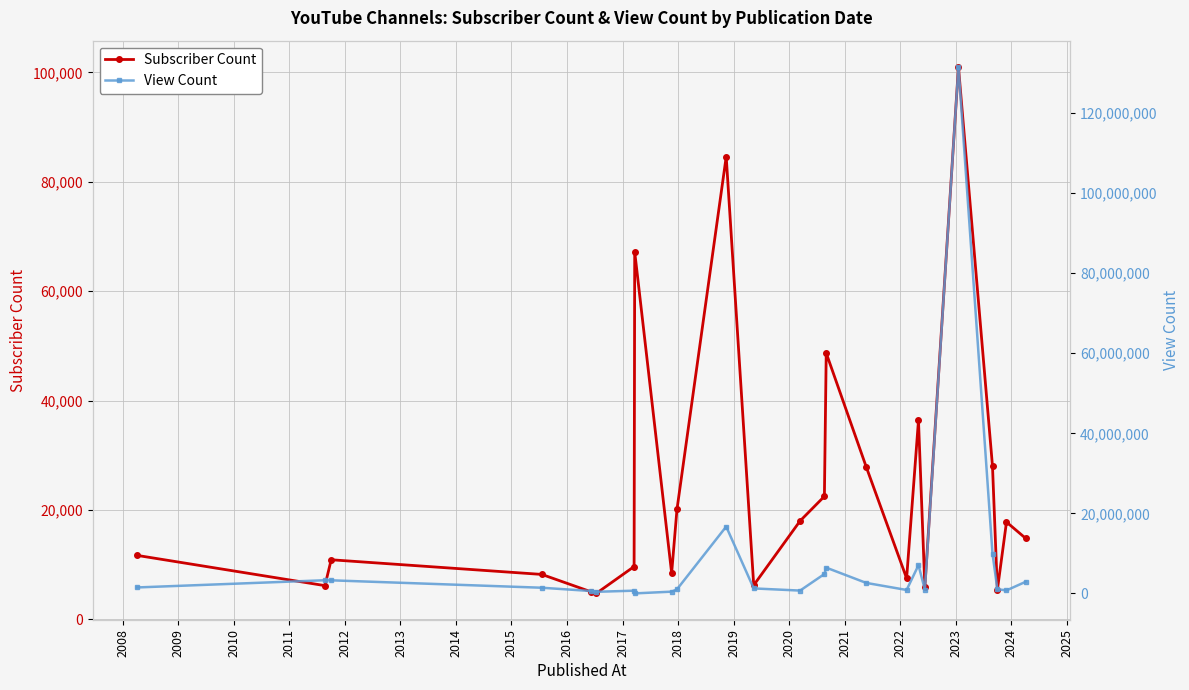

How many interior local valleys does the Subscriber Count series have?

7